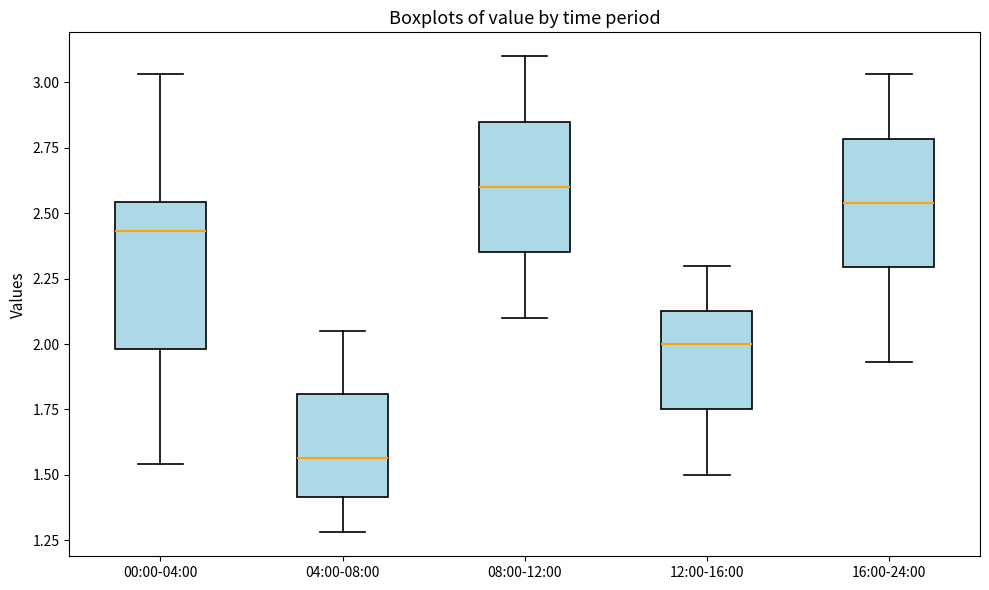

Which box has the lowest median line?

04:00-08:00